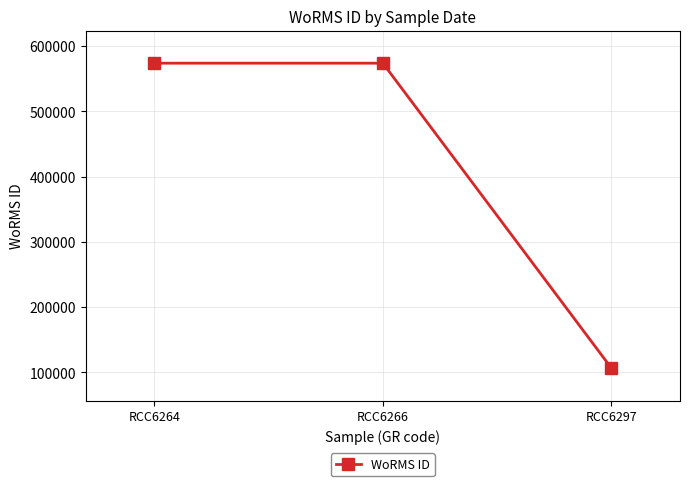

Between RCC6266 and RCC6297, which is larger?

RCC6266